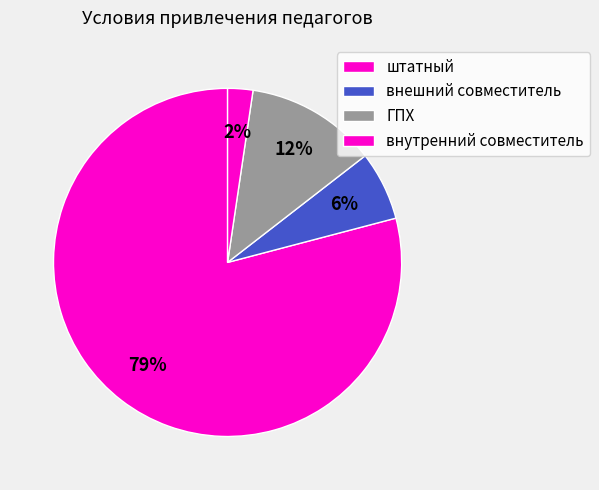

Does штатный account for over 50% of the chart?

No